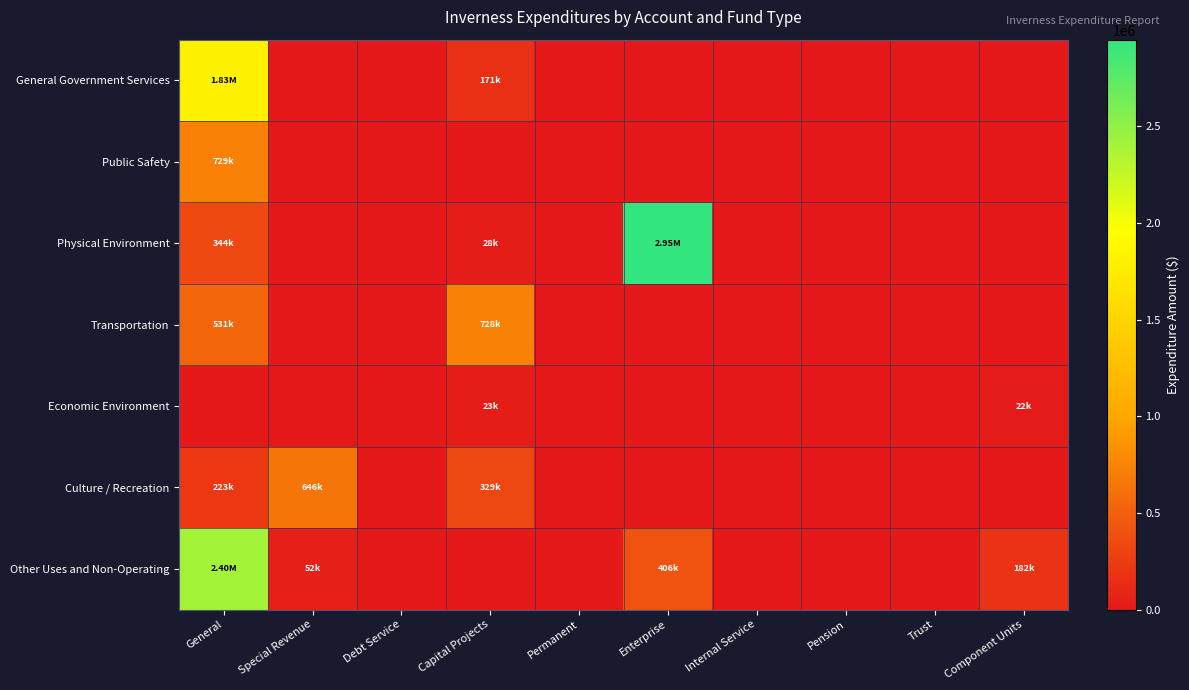

How many series are shown in this chart?

7